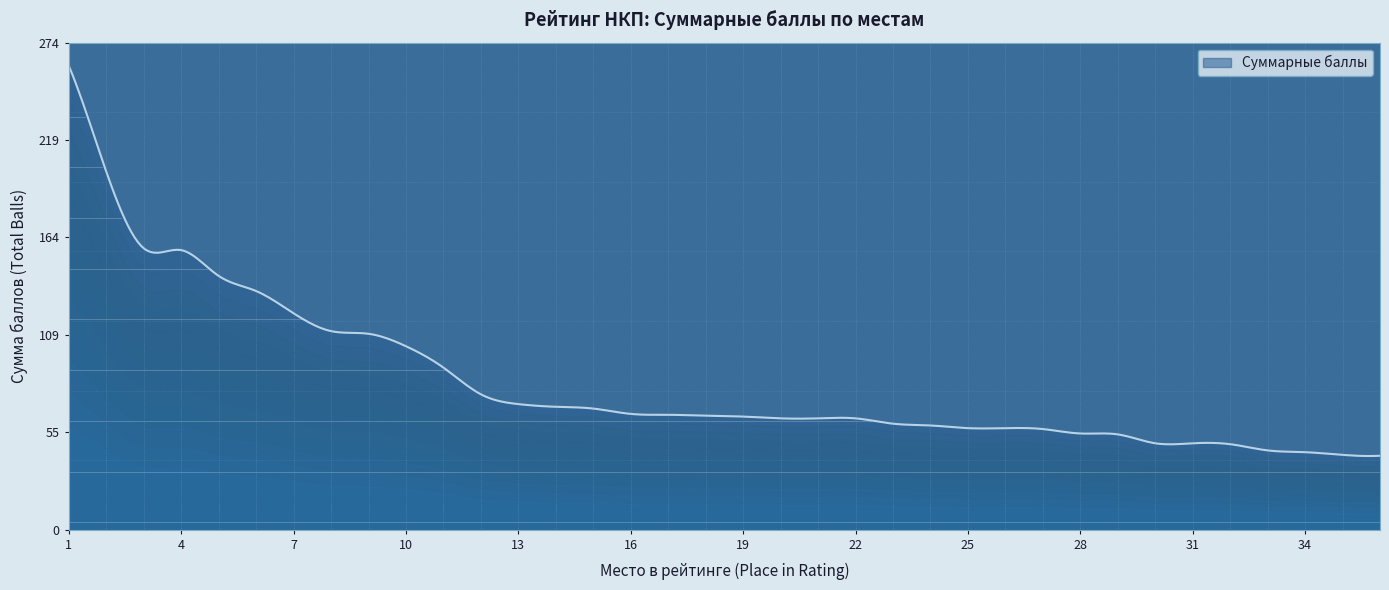

What is the difference between the maximum and minimum values?

219.2